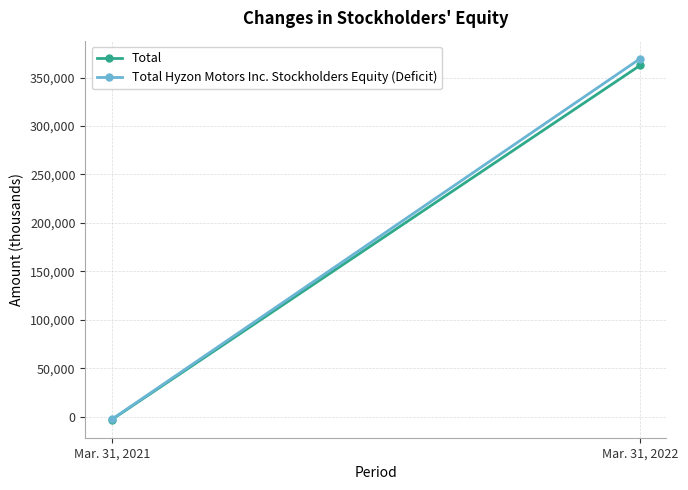

What is the sum of all Total Hyzon Motors Inc. Stockholders Equity (Deficit) values?

366559